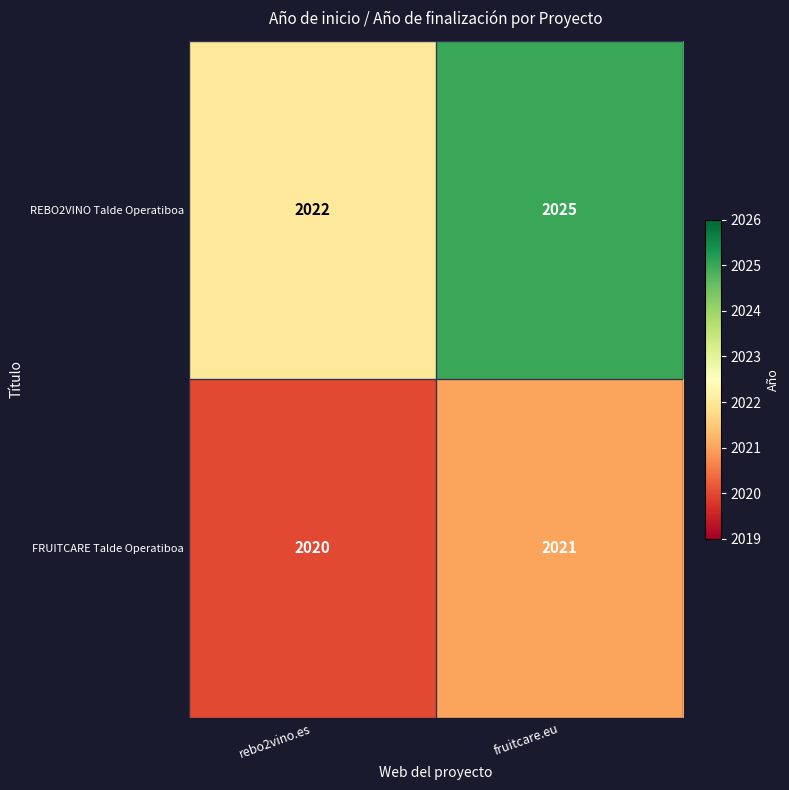

True or false: FRUITCARE Talde Operatiboa has a value of 1143 at rebo2vino.es.

False